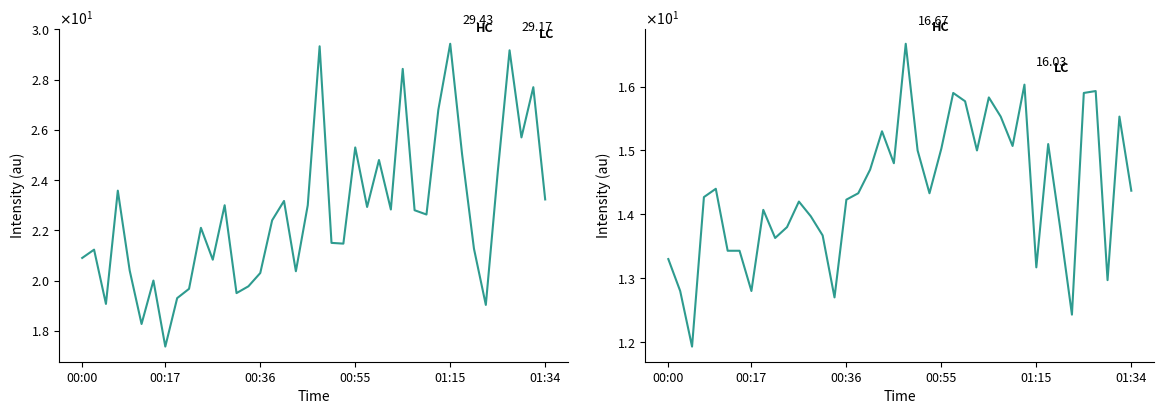

What is the difference between the maximum and minimum values in the SDS_P1 series?

12.1